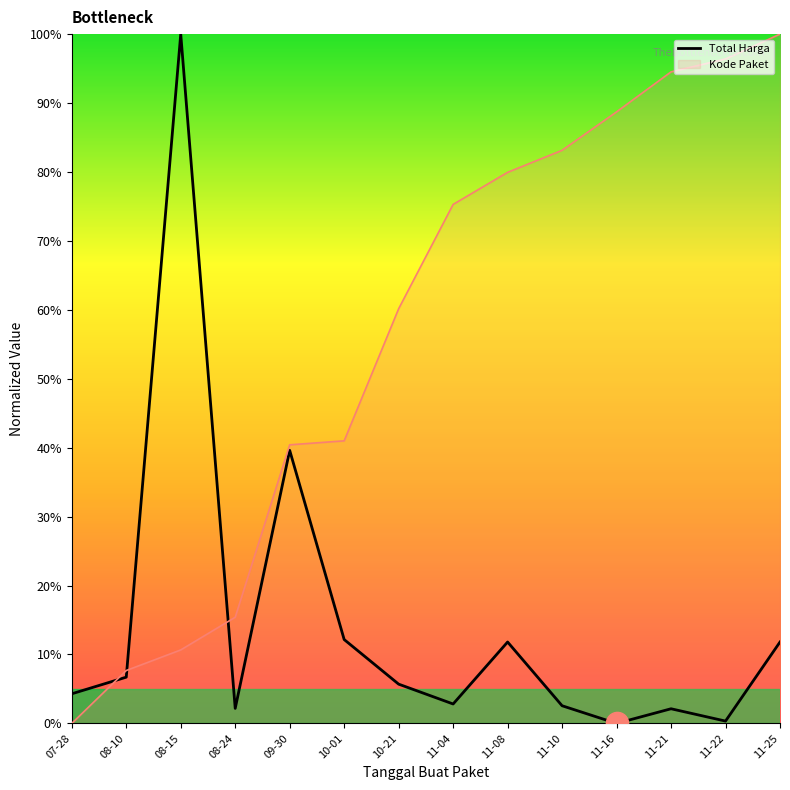

True or false: Total Harga has a value of 100.0 at 08-15.

True